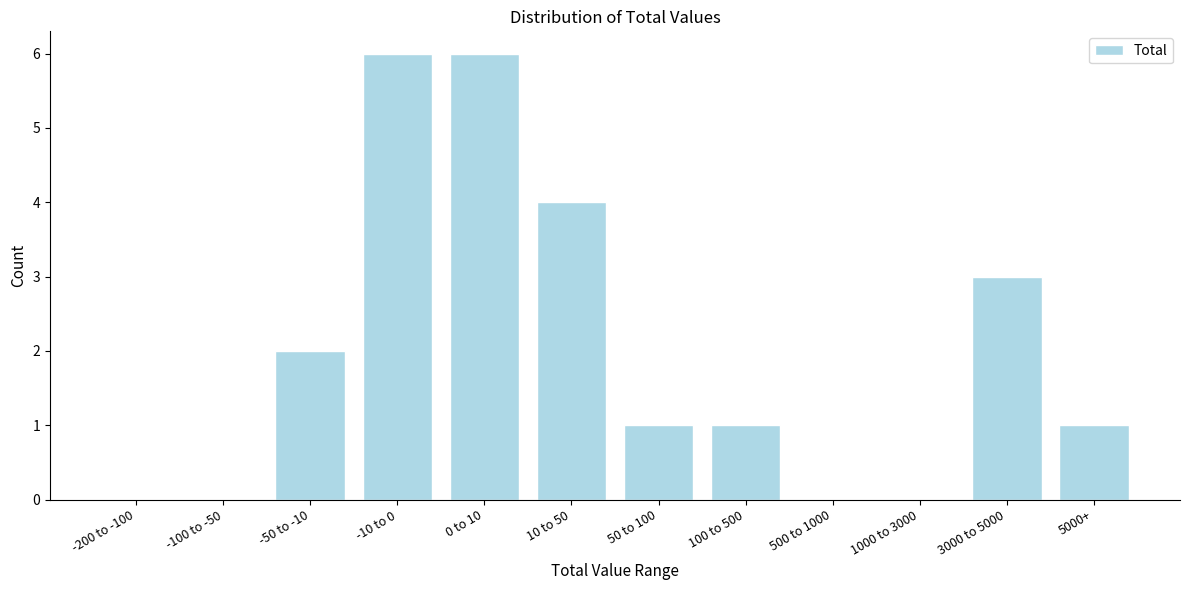

Reading left to right, what are all the values shown in this chart?

-200 to -100=0	-100 to -50=0	-50 to -10=2	-10 to 0=6	0 to 10=6	10 to 50=4	50 to 100=1	100 to 500=1	500 to 1000=0	1000 to 3000=0	3000 to 5000=3	5000+=1